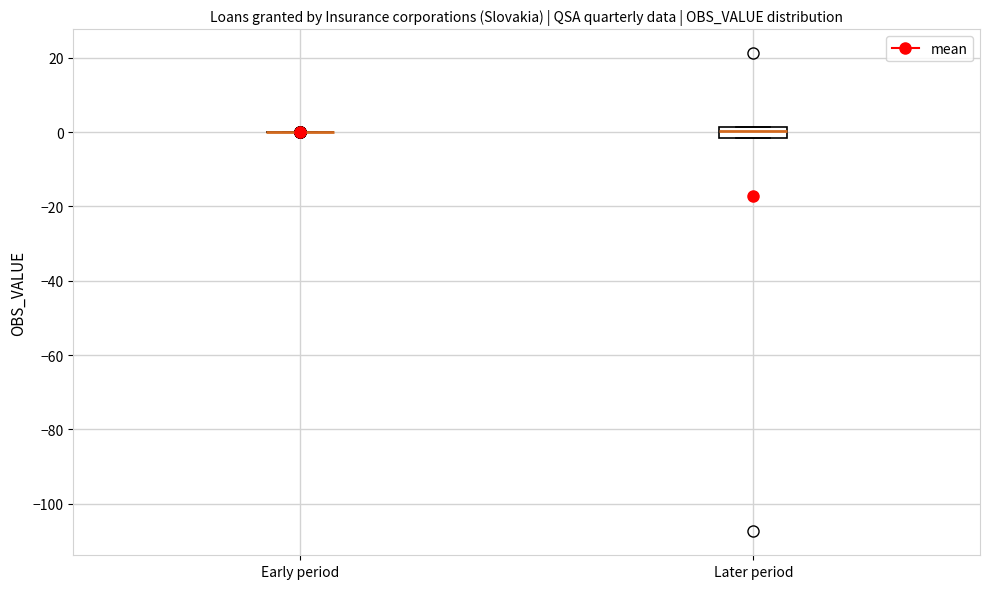

Which box is the tallest, from its lower edge to its upper edge?

Later period